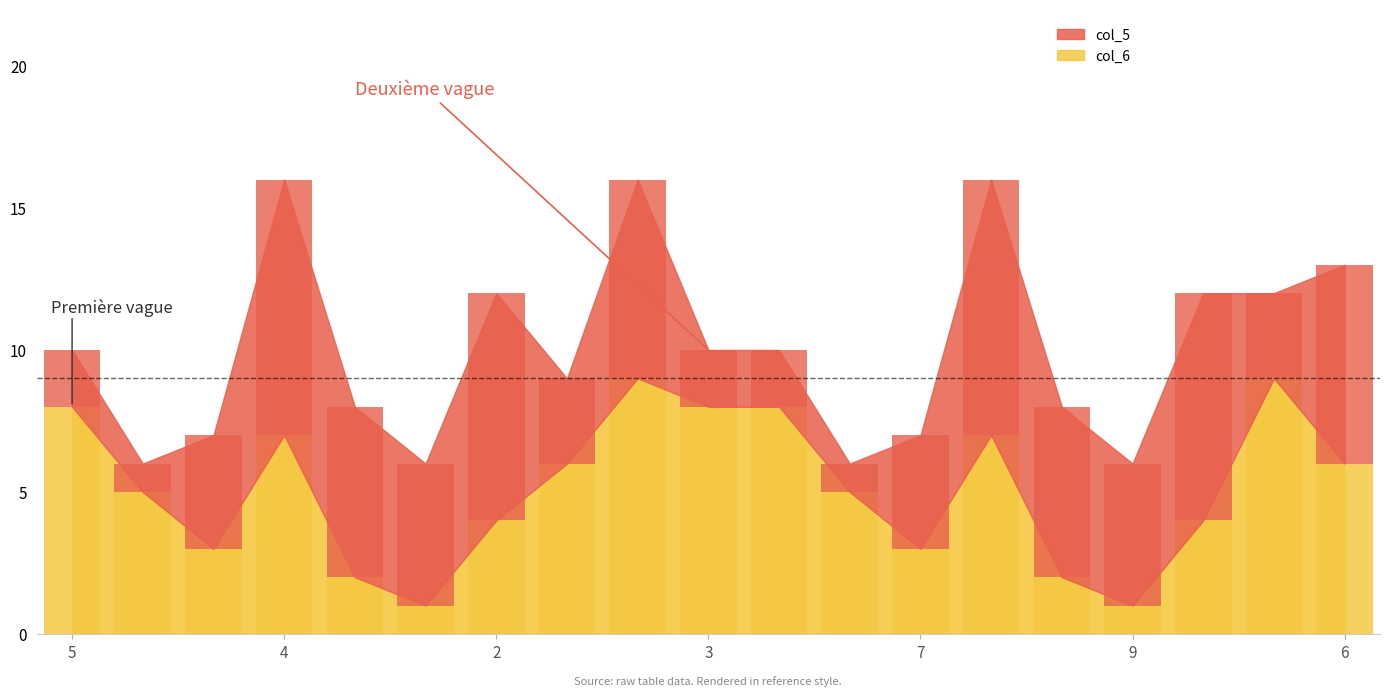

Where is col_5 nearest to the value 5?

9